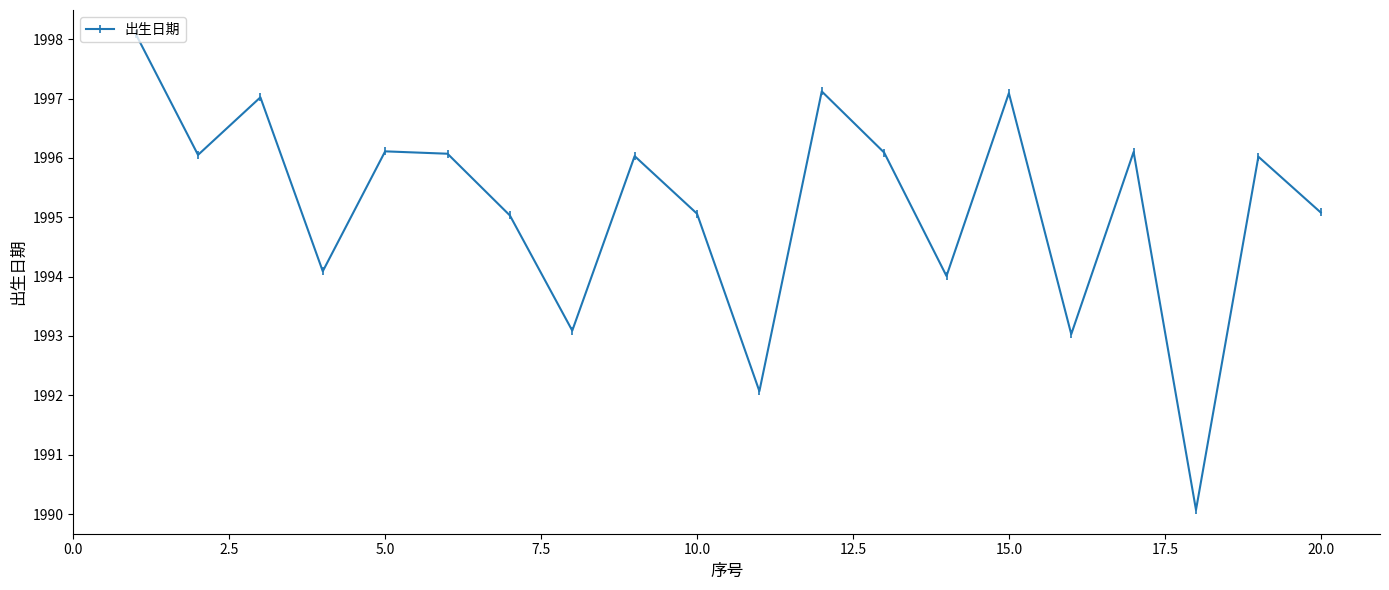

What is the sum of all values?

39903.3